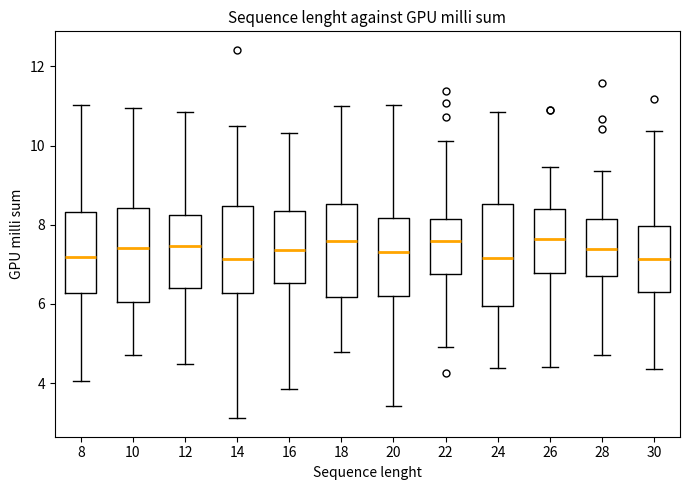

Reading left to right, read every box against the y-axis: the position of its median line, the range the box covers, and the ends of its whiskers. The values are not printed on the chart, so give them approximately, as read against the axis.

8: median 7.2, box 6.2 to 8.4, whiskers 4.0 to 11.0
10: median 7.4, box 6.0 to 8.4, whiskers 4.8 to 11.0
12: median 7.4, box 6.4 to 8.2, whiskers 4.4 to 10.8
14: median 7.2, box 6.2 to 8.4, whiskers 3.2 to 10.4
16: median 7.4, box 6.6 to 8.4, whiskers 3.8 to 10.4
18: median 7.6, box 6.2 to 8.6, whiskers 4.8 to 11.0
20: median 7.2, box 6.2 to 8.2, whiskers 3.4 to 11.0
22: median 7.6, box 6.8 to 8.2, whiskers 5.0 to 10.2
24: median 7.2, box 6.0 to 8.6, whiskers 4.4 to 10.8
26: median 7.6, box 6.8 to 8.4, whiskers 4.4 to 9.4
28: median 7.4, box 6.8 to 8.2, whiskers 4.8 to 9.4
30: median 7.2, box 6.4 to 8.0, whiskers 4.4 to 10.4